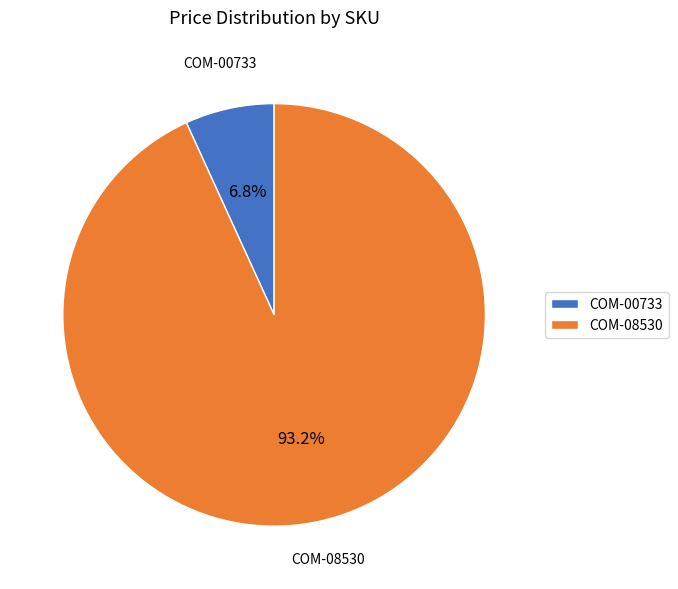

Which category has the smallest portion of the pie?

COM-00733